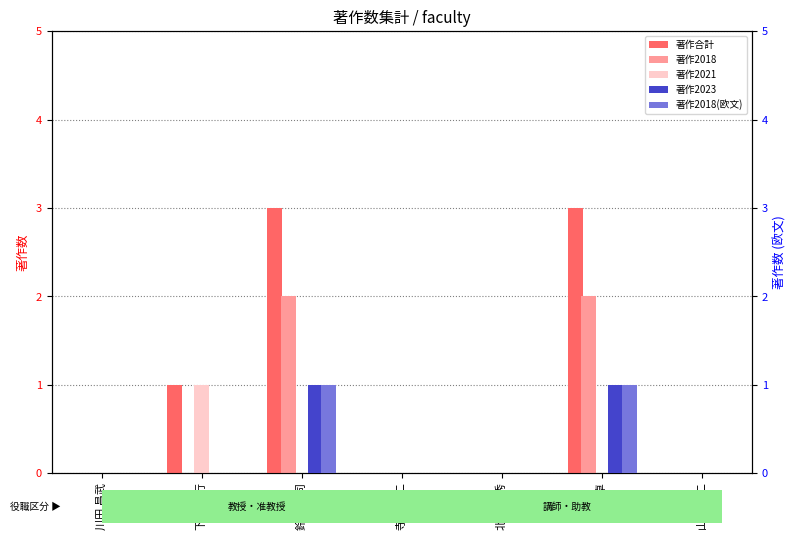

What is the label of the 3rd bar from the left?

鈴木 浩司